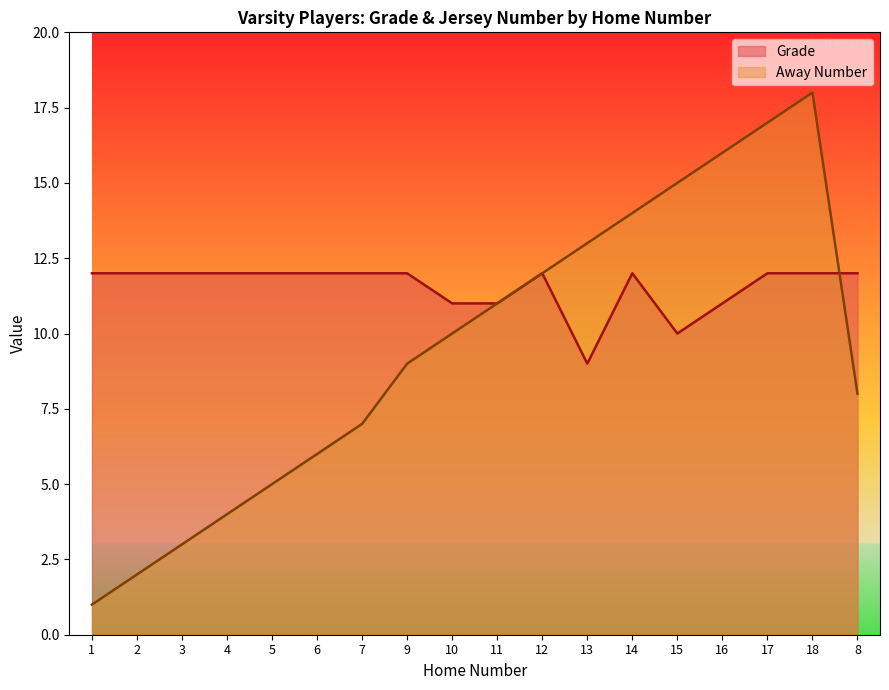

At which category is the sum across all series the highest?

18